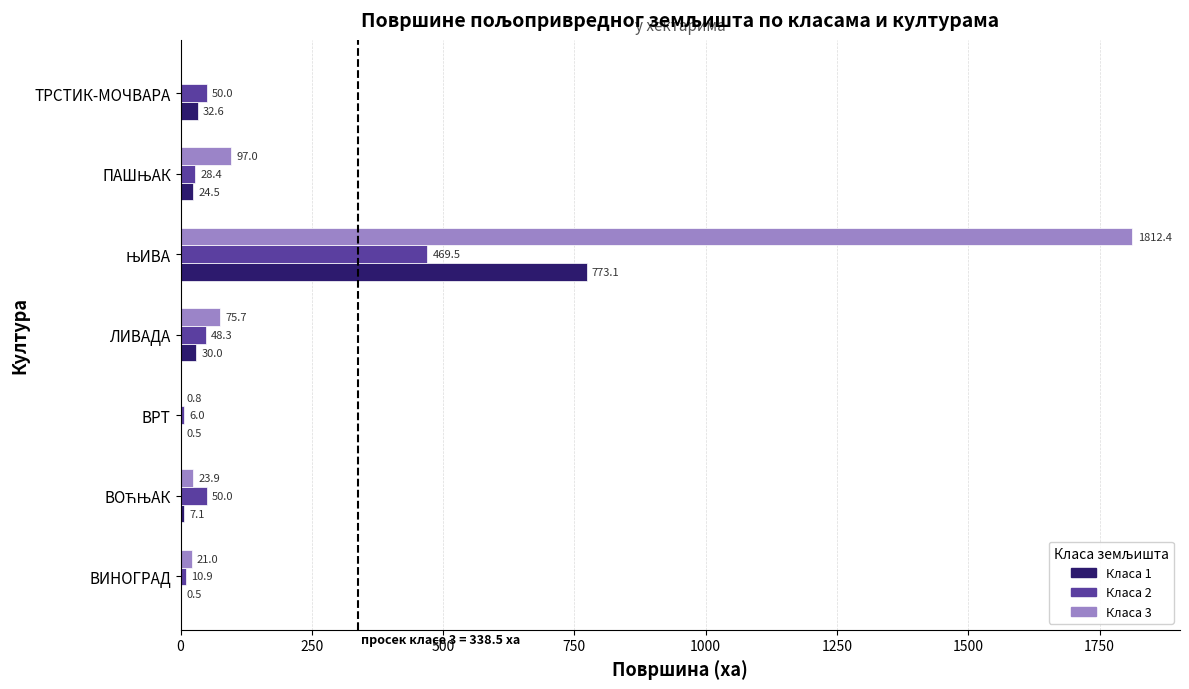

What is the greatest value displayed?

1812.4